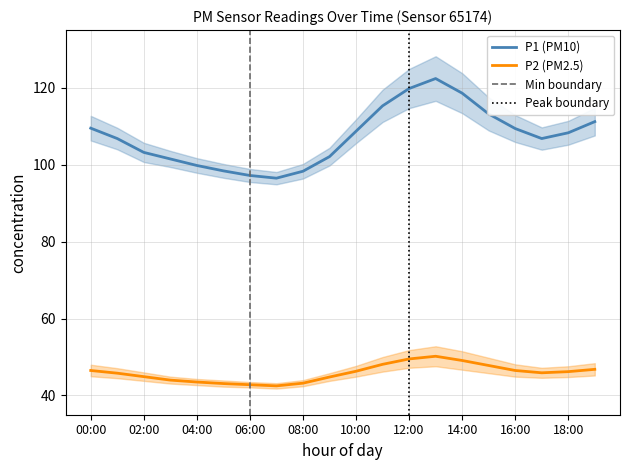

What is the total value across all series at 19:00?

158.0